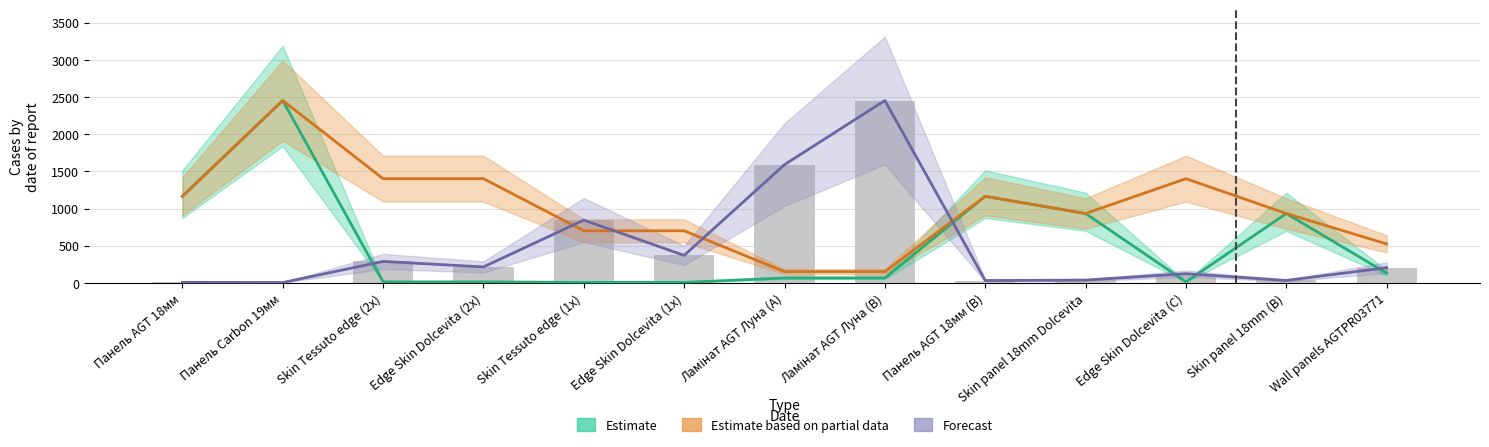

True or false: Estimate based on partial data (Доп. ціна) has a value of 624.6 at Панель Carbon 19мм.

False